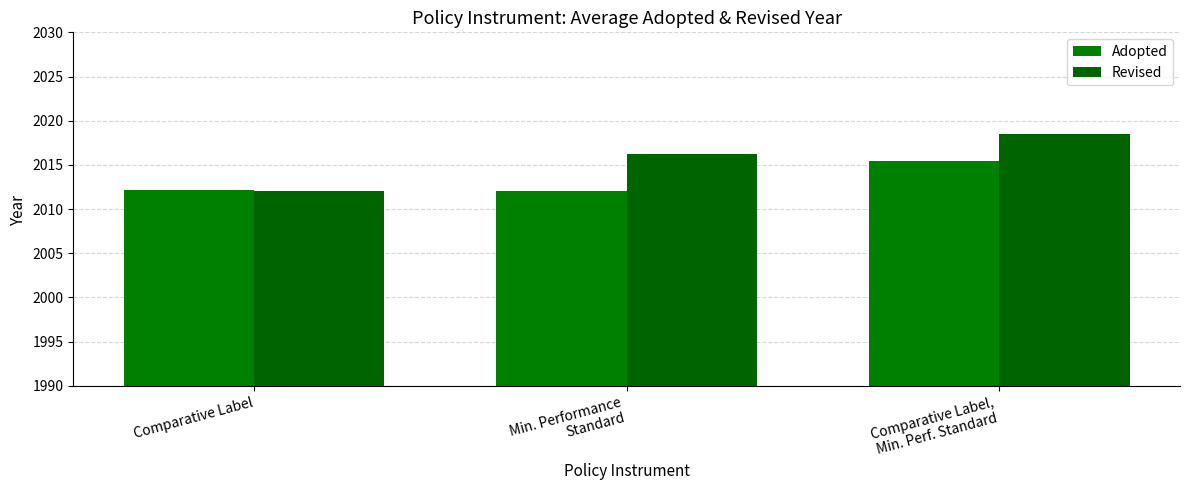

What position from the right is Comparative Label?

3